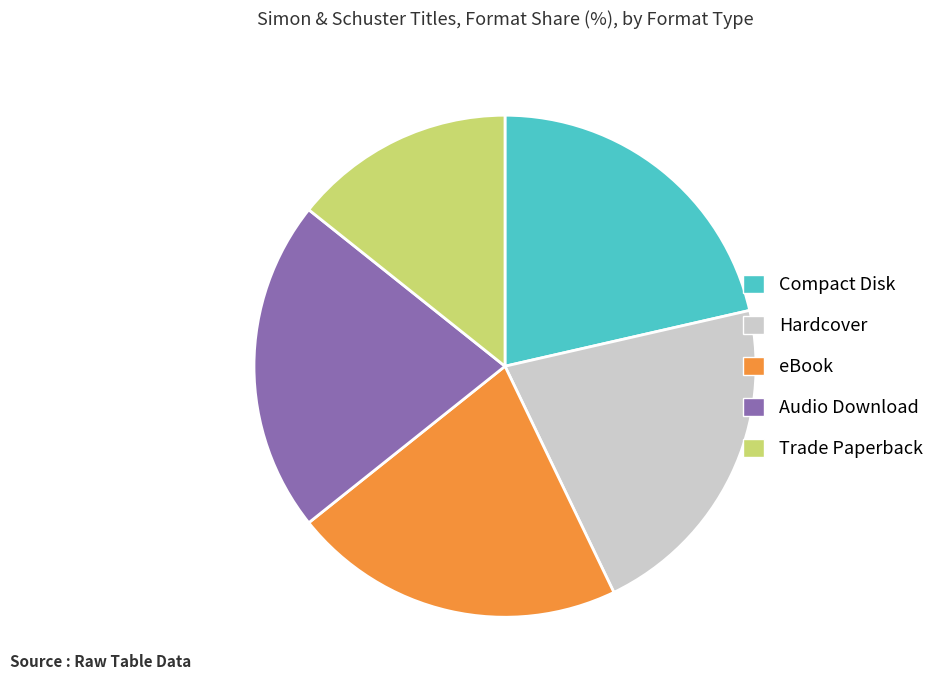

True or false: Audio Download accounts for 8% of the total.

False